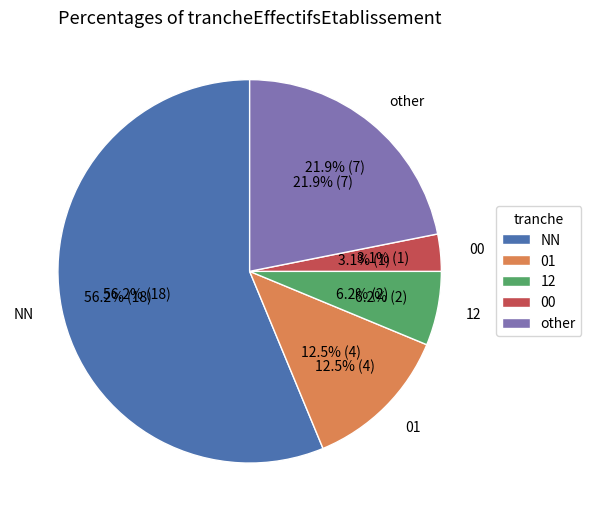

How many segments does this pie chart have?

5